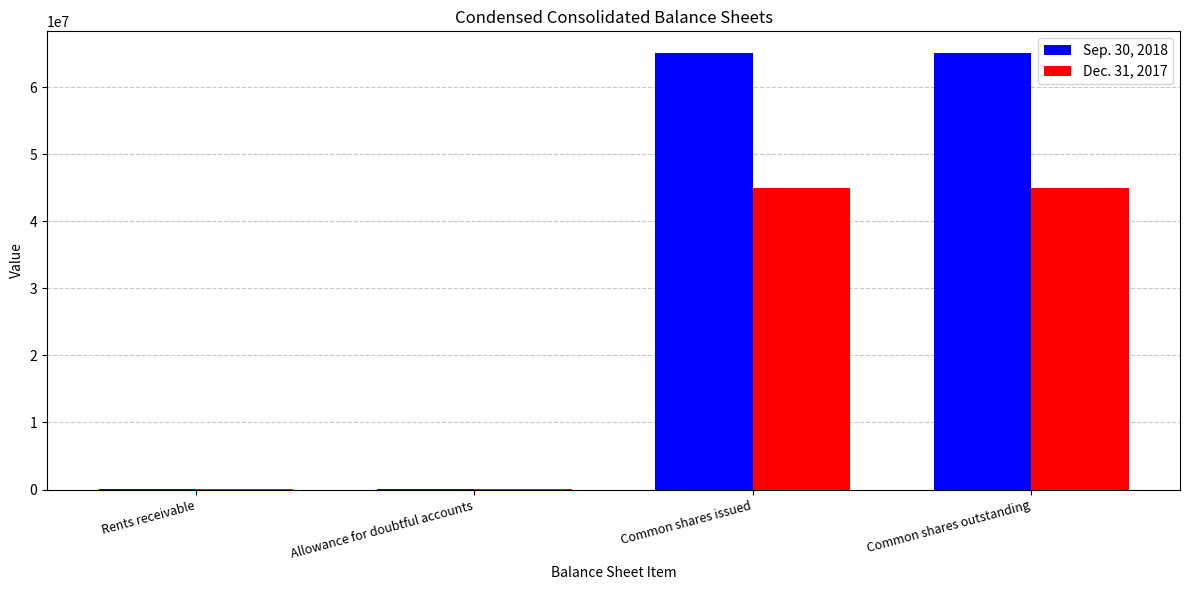

How many data points does each series have?

4